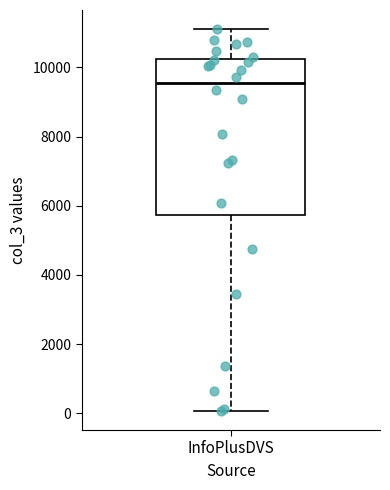

Transcribe this box plot: give where the median line is, the range the box spans, and where the two whiskers end, as read against the y-axis. The values are not printed on the chart, so give them approximately, as read against the axis.

median 9600, box 5800 to 10200, whiskers 0 to 11200